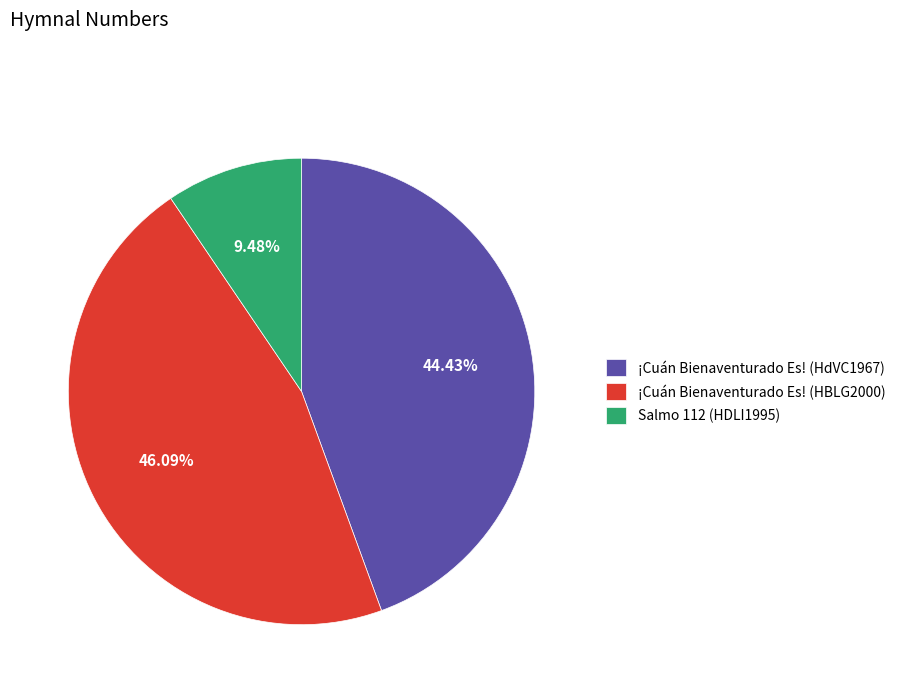

To the nearest percent, what is the difference between the largest and smallest slice percentages?

37%